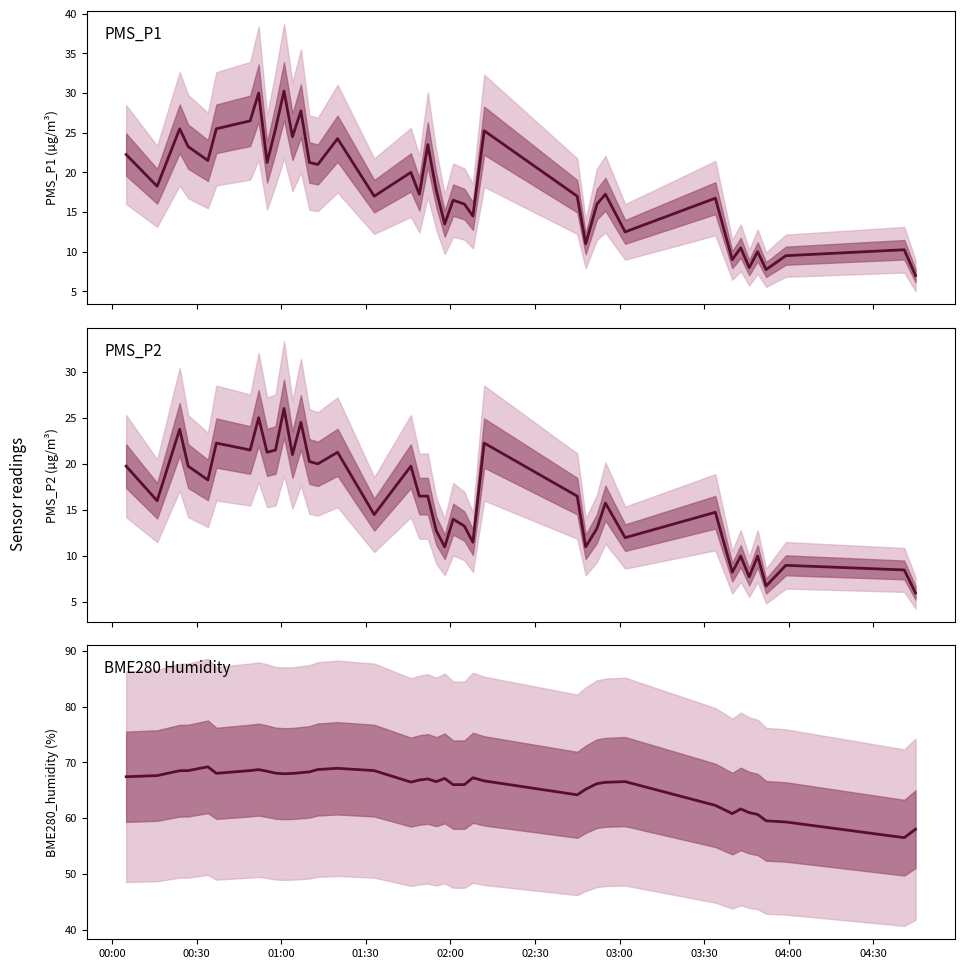

How many interior local valleys does the PMS_P2 series have?

14